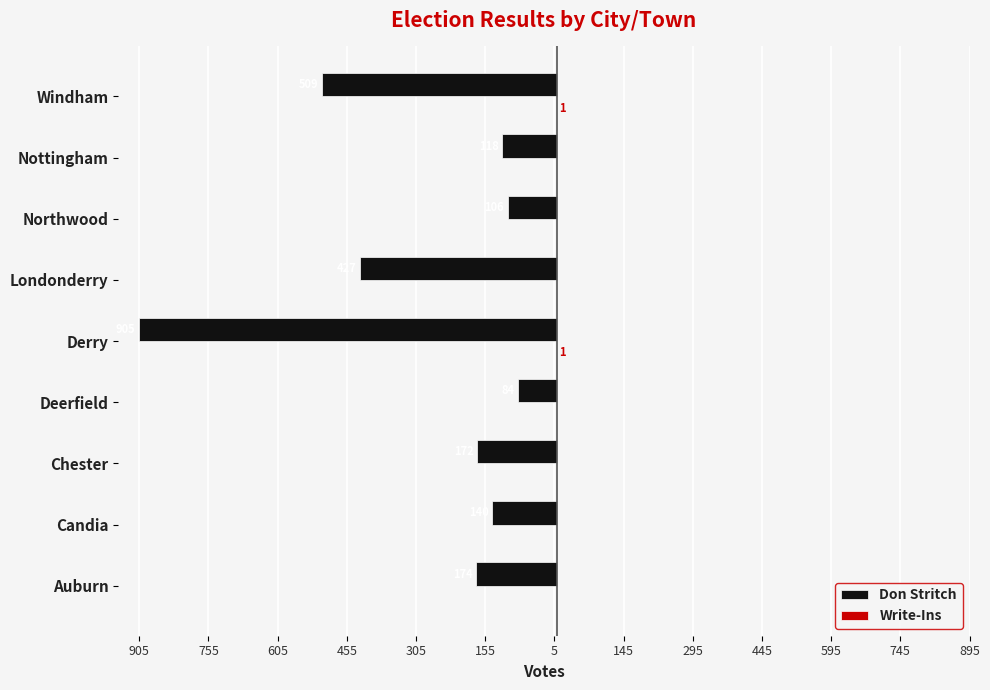

What position from the left is Deerfield?

4